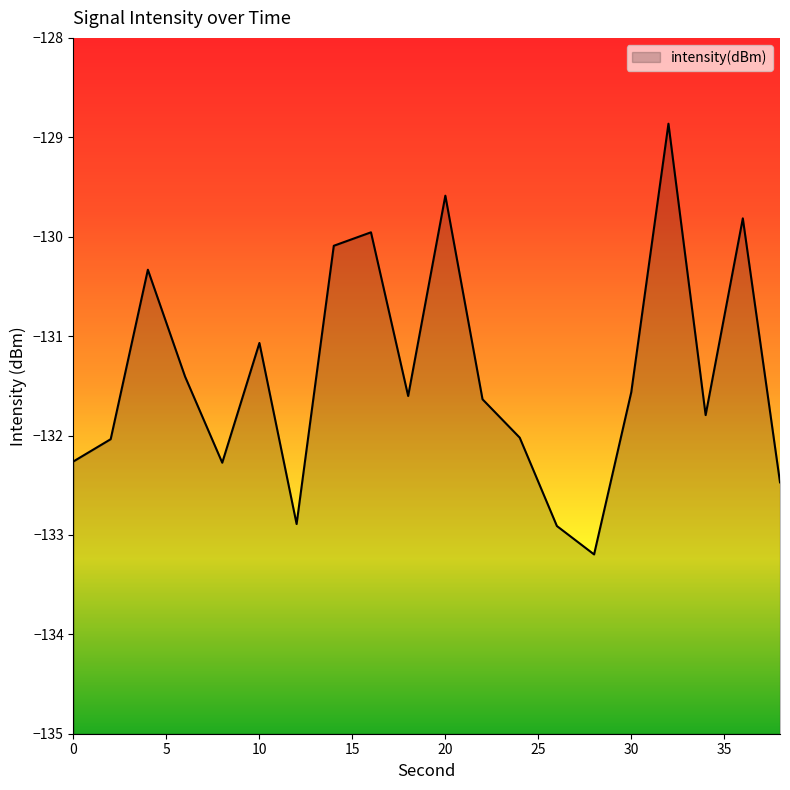

What is the value of the 2nd point from the left?

-132.0